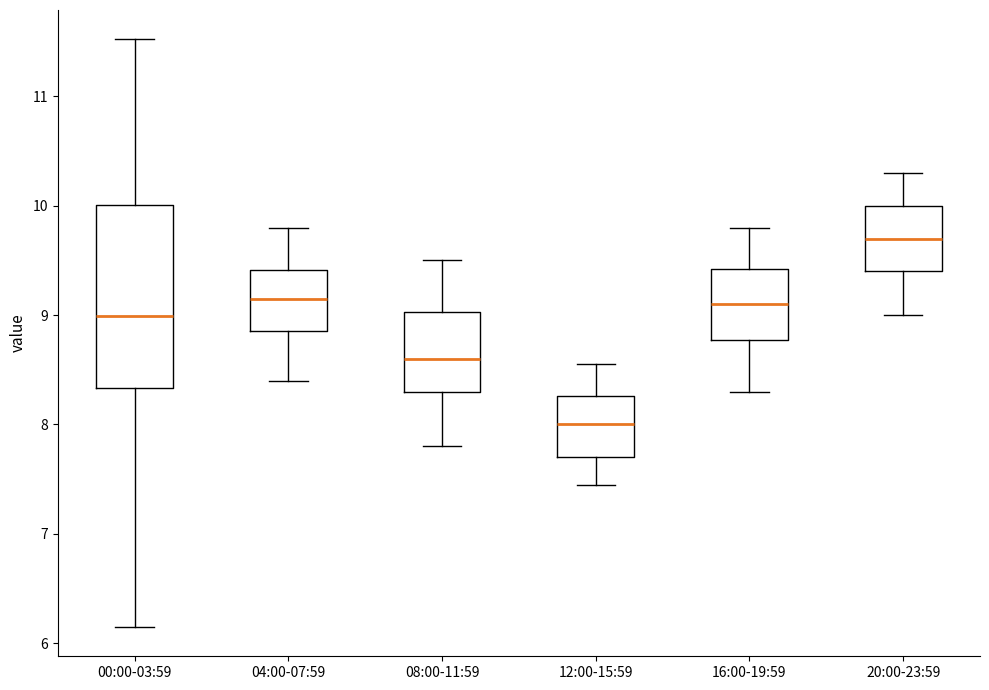

Reading left to right, read every box against the y-axis: the position of its median line, the range the box covers, and the ends of its whiskers. The values are not printed on the chart, so give them approximately, as read against the axis.

00:00-03:59: median 9.0, box 8.3 to 10.0, whiskers 6.2 to 11.5
04:00-07:59: median 9.2, box 8.9 to 9.4, whiskers 8.4 to 9.8
08:00-11:59: median 8.6, box 8.3 to 9.0, whiskers 7.8 to 9.5
12:00-15:59: median 8.0, box 7.7 to 8.3, whiskers 7.5 to 8.6
16:00-19:59: median 9.1, box 8.8 to 9.4, whiskers 8.3 to 9.8
20:00-23:59: median 9.7, box 9.4 to 10.0, whiskers 9.0 to 10.3